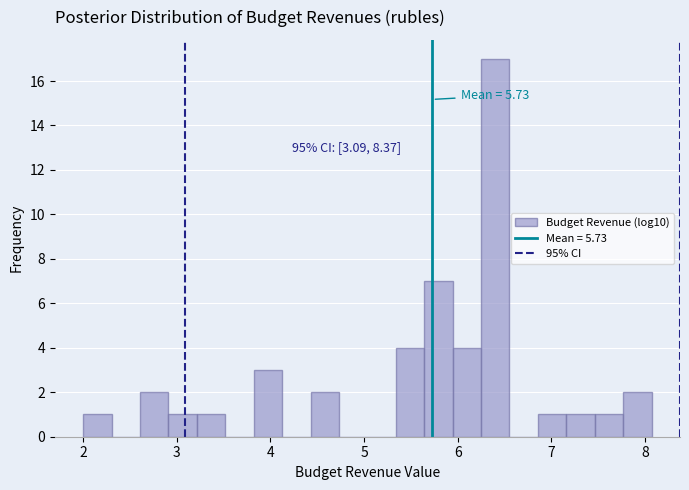

Read against the x-axis, roughly where is the centre of the tallest bar?

6.4